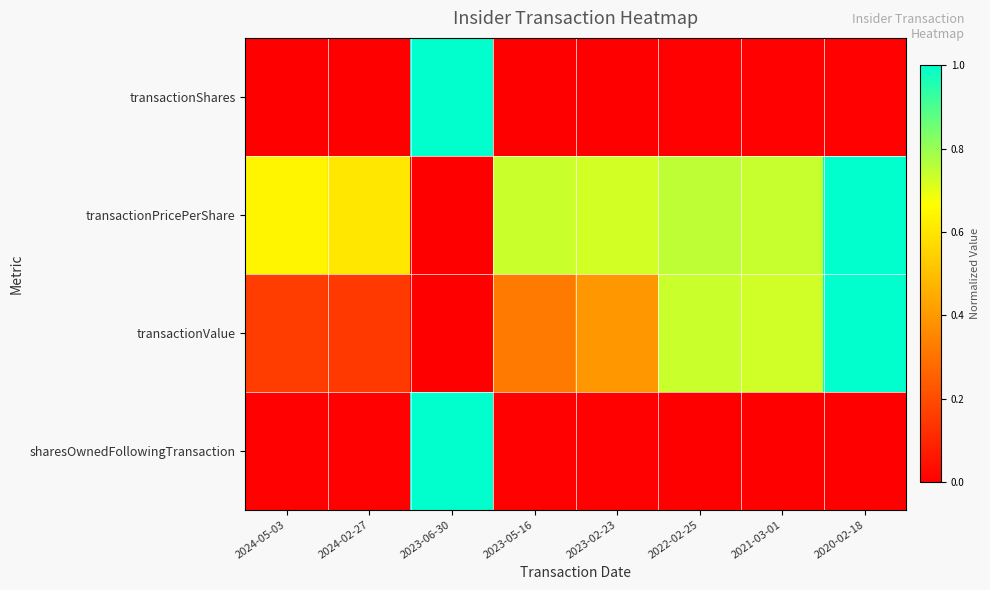

Rank the series at 2023-05-16 from lowest to highest value.

transactionShares, sharesOwnedFollowingTransaction, transactionValue, transactionPricePerShare